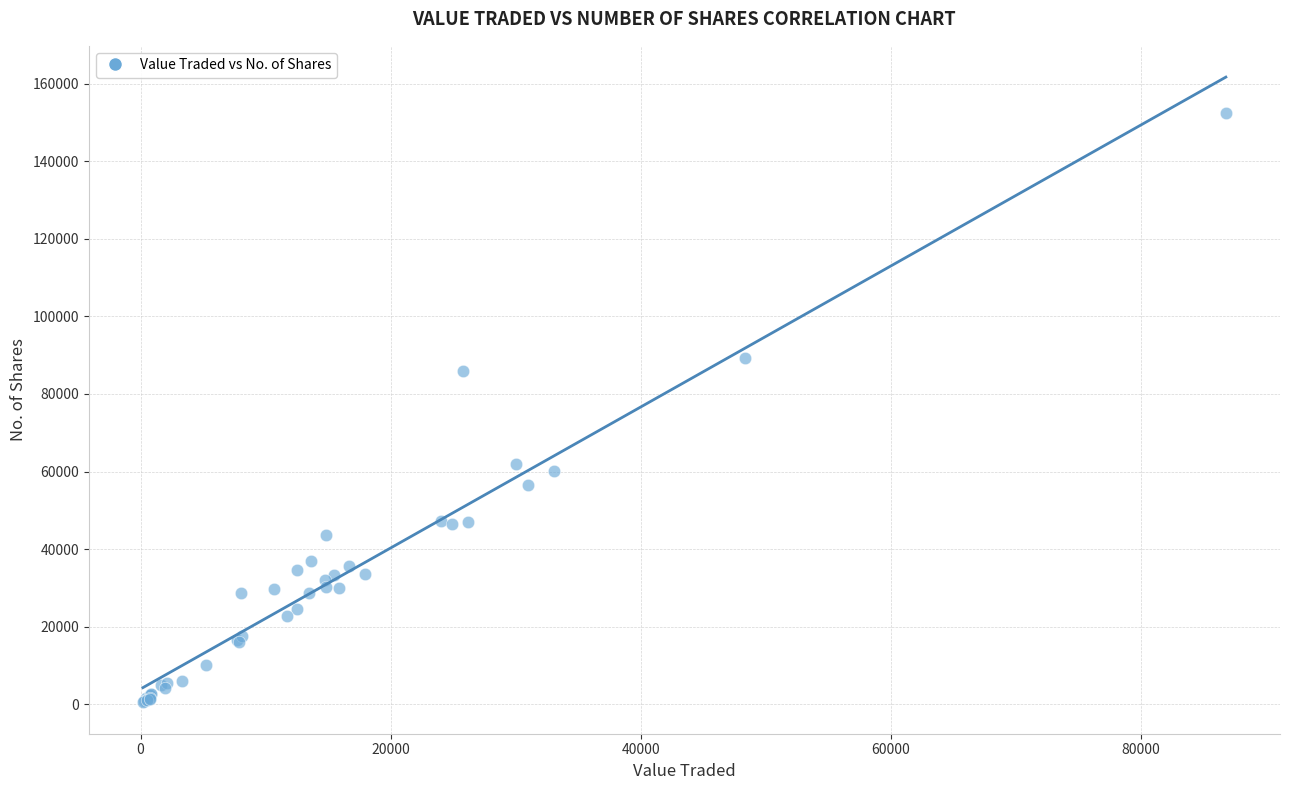

What Y value in the scatter plot is closest to 76475?

85880